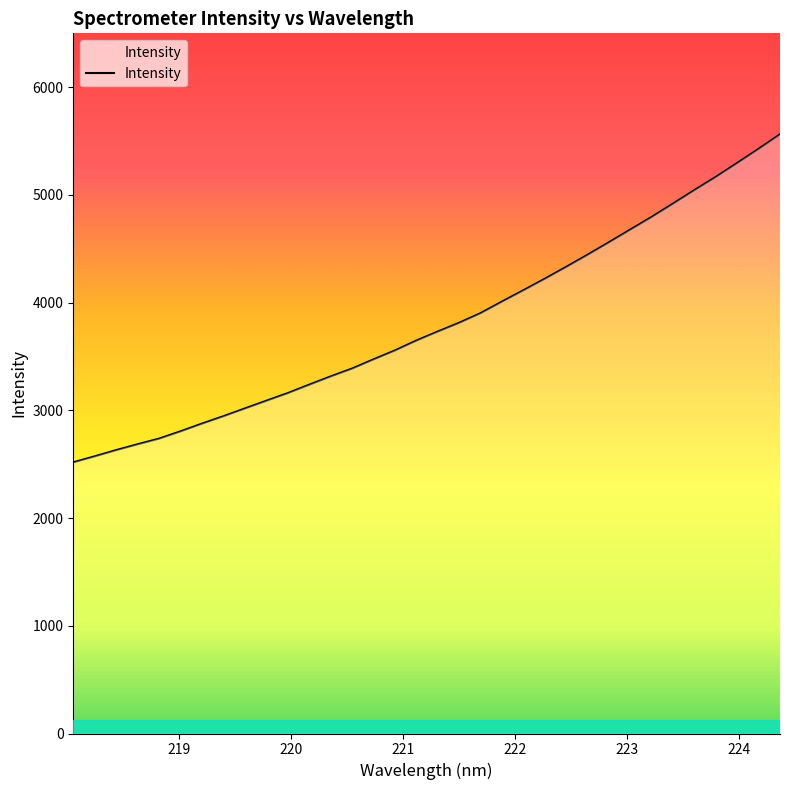

What is the greatest value displayed?

5562.6